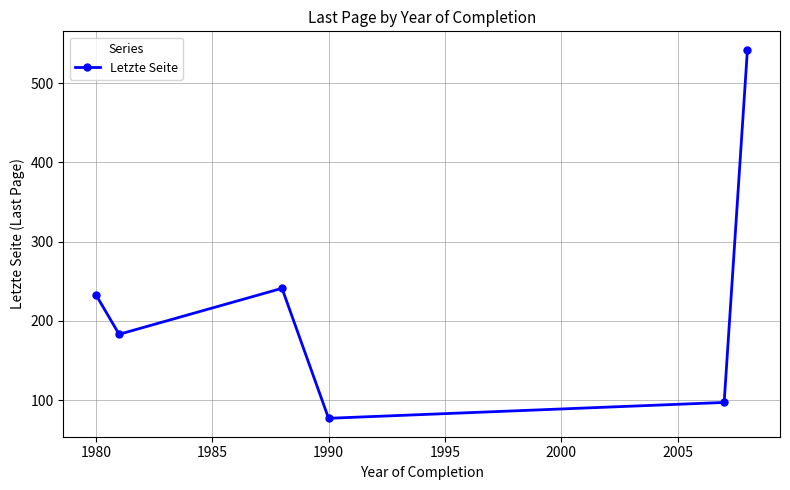

True or false: there are more than 0 points higher than both neighbors.

True